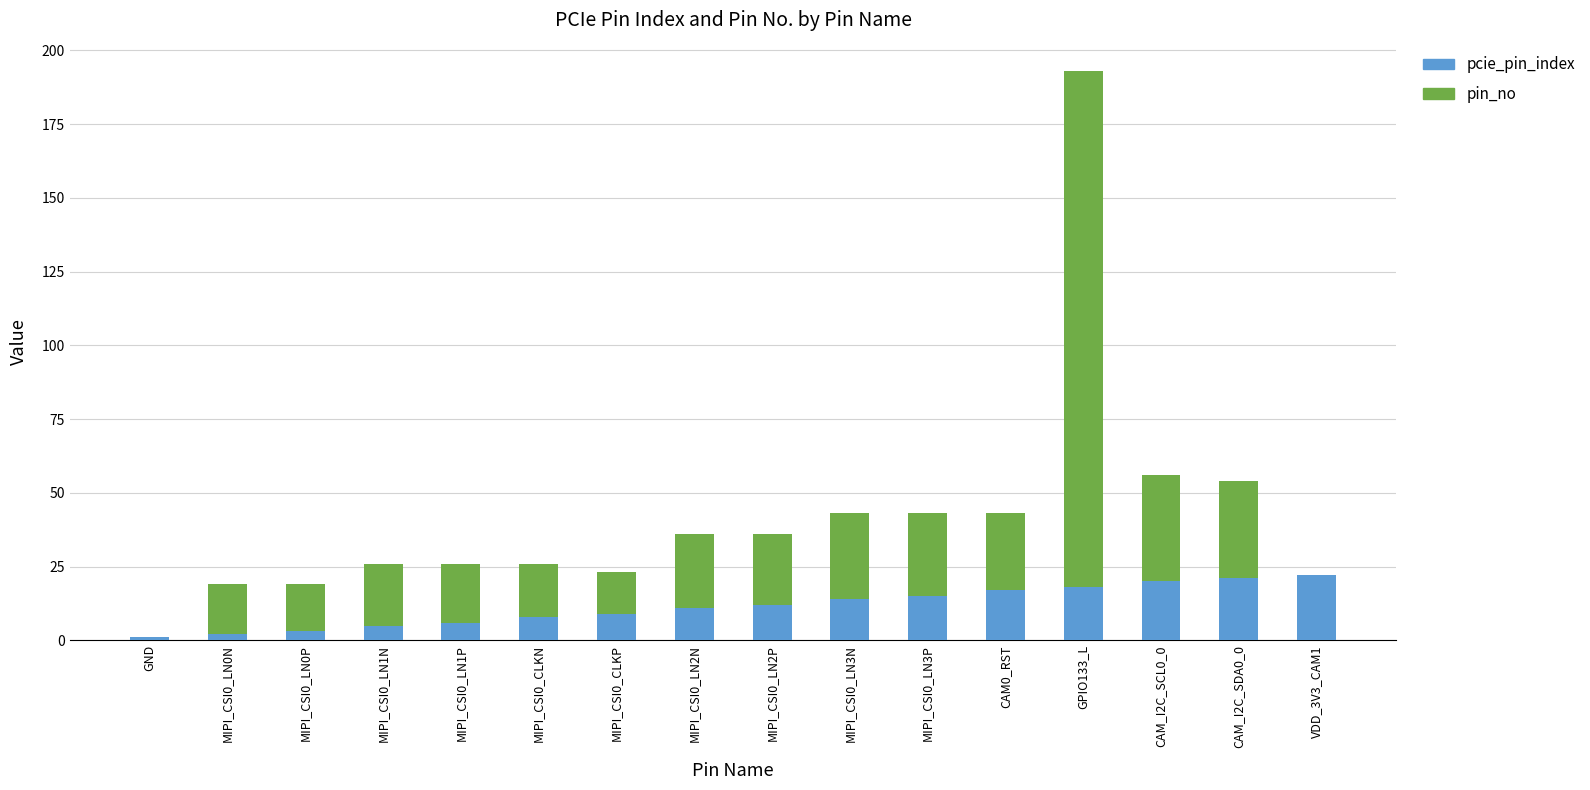

At which category is the sum across all series the highest?

GPIO133_L